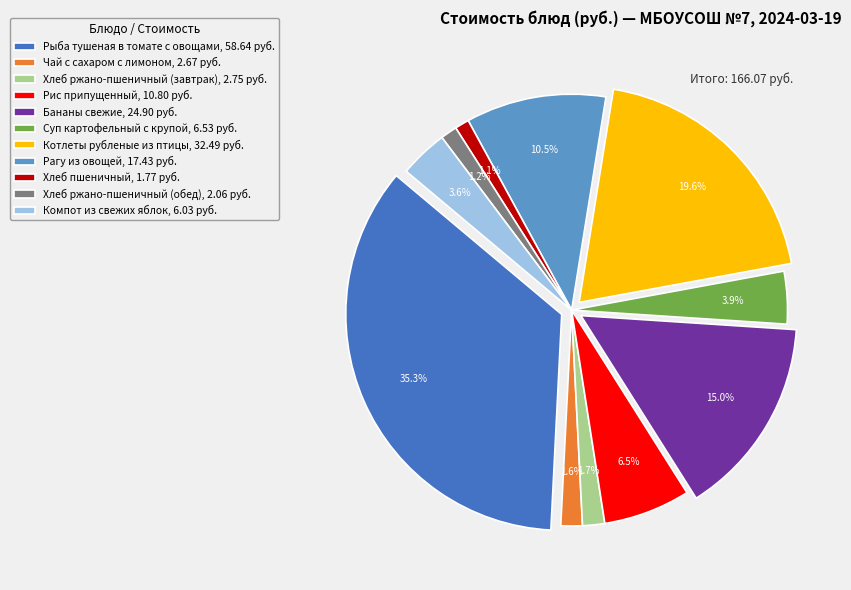

Which has a higher value, Рагу из овощей or Рыба тушеная в томате с овощами?

Рыба тушеная в томате с овощами